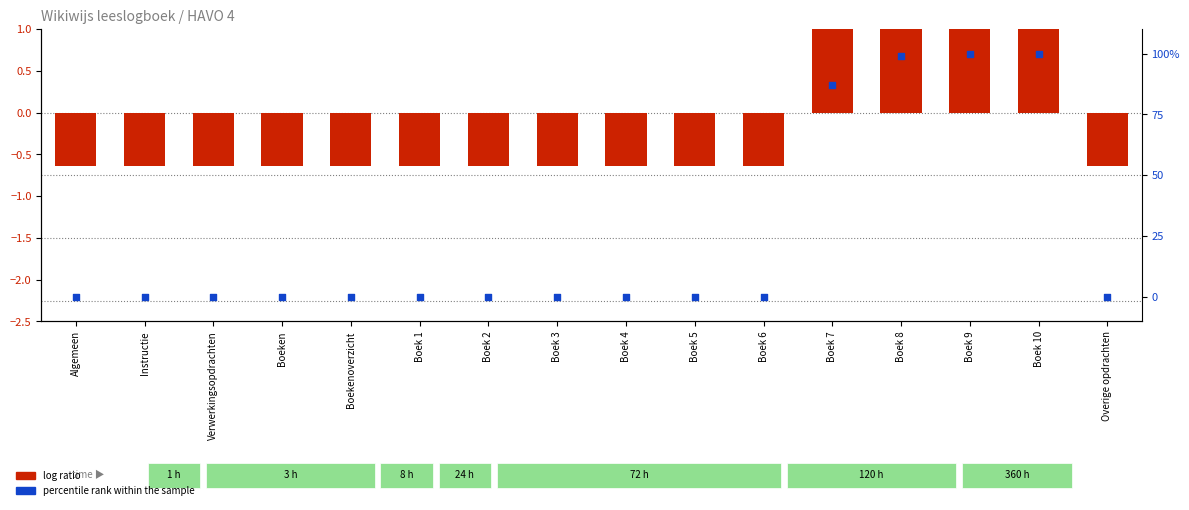

At which category is the sum across all series the highest?

Boek 10